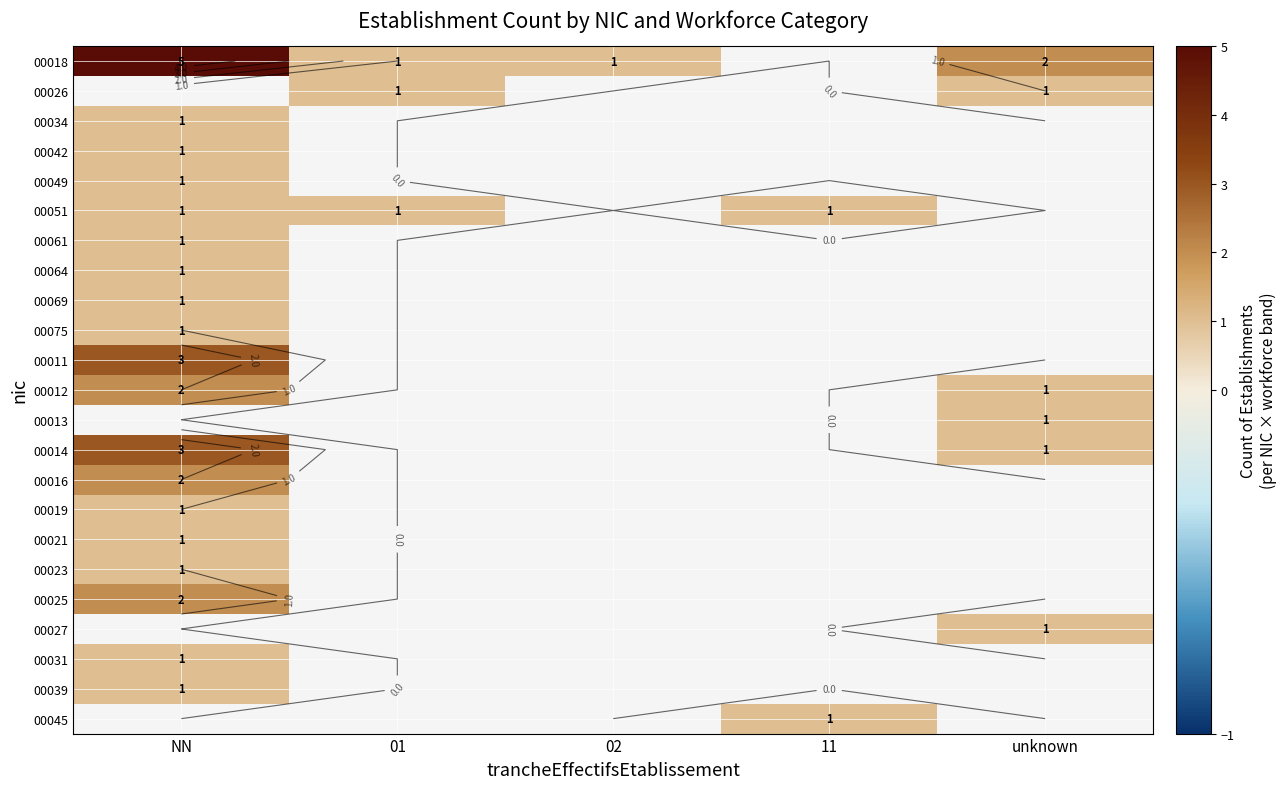

Where is 00025 nearest to the value 2?

NN